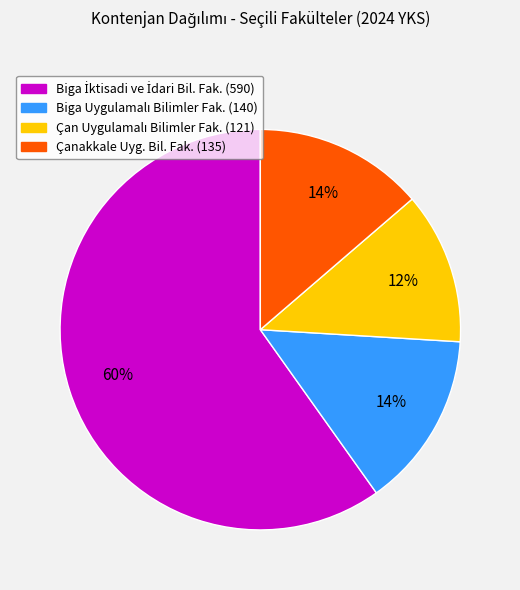

Is there a majority slice in this chart?

Yes